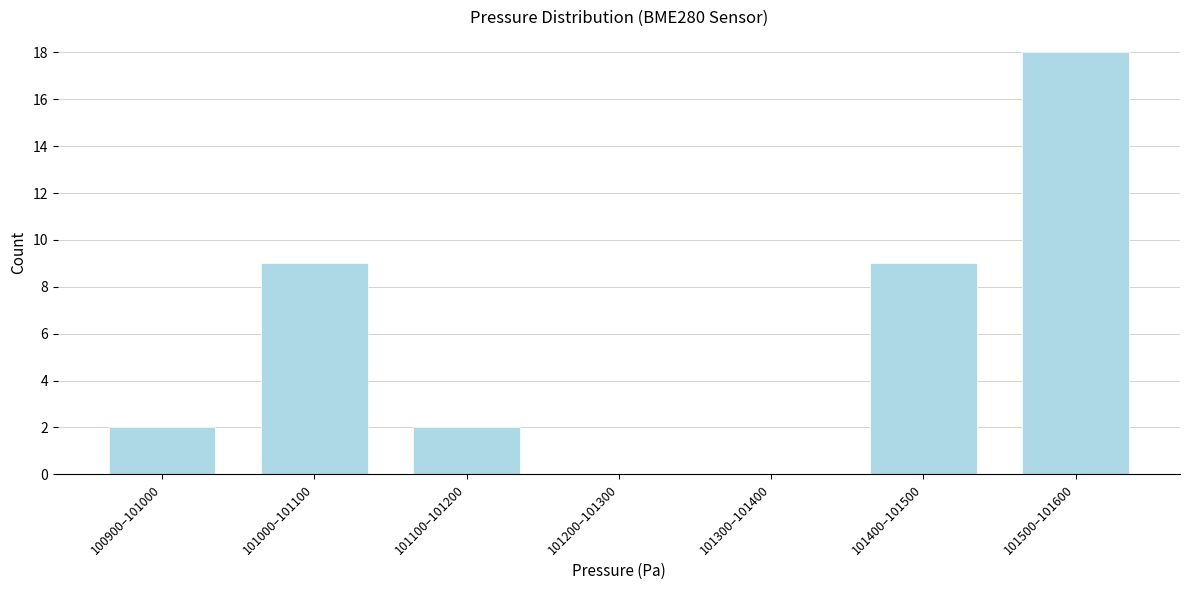

Reading left to right, what are all the values shown in this chart?

100900–101000=2	101000–101100=9	101100–101200=2	101200–101300=0	101300–101400=0	101400–101500=9	101500–101600=18